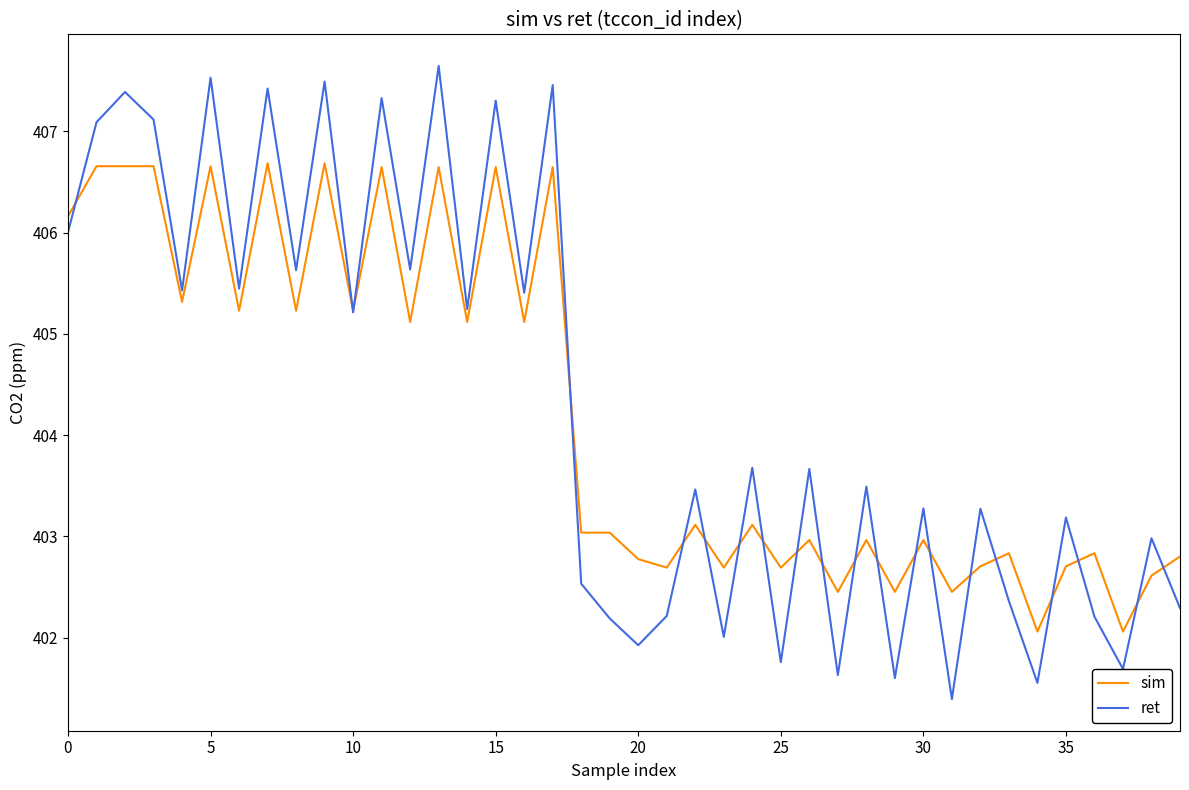

What is the maximum value for ret?

407.6